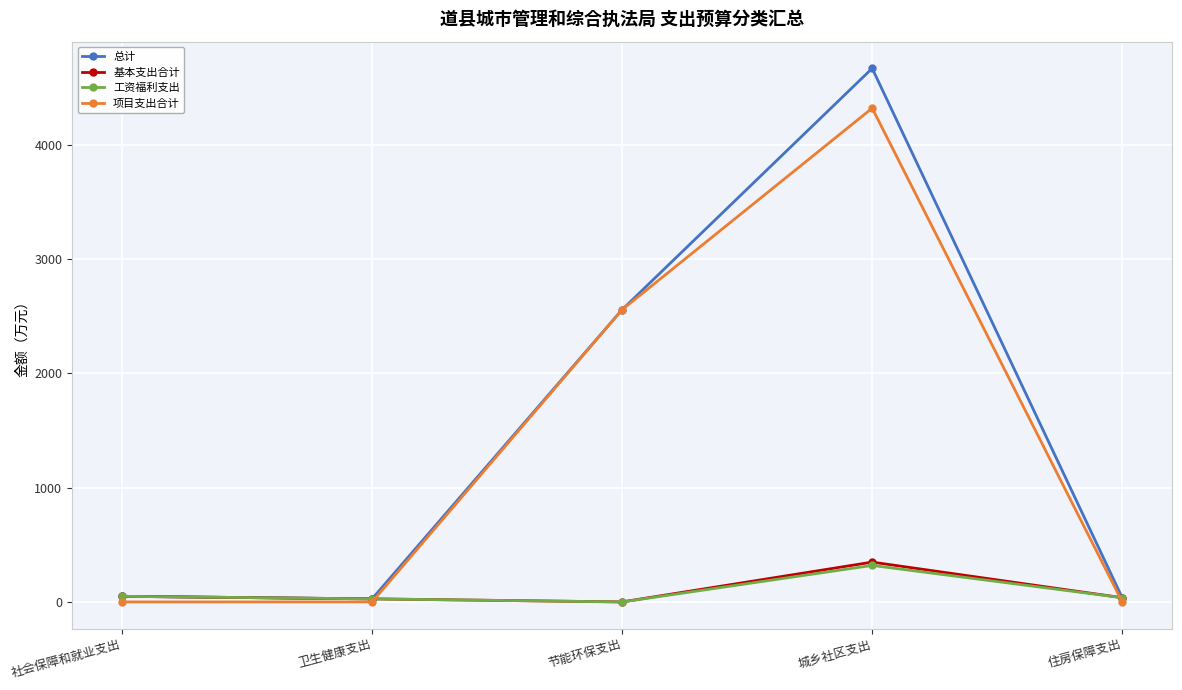

True or false: 项目支出合计 has a value of 0.0 at 社会保障和就业支出.

True